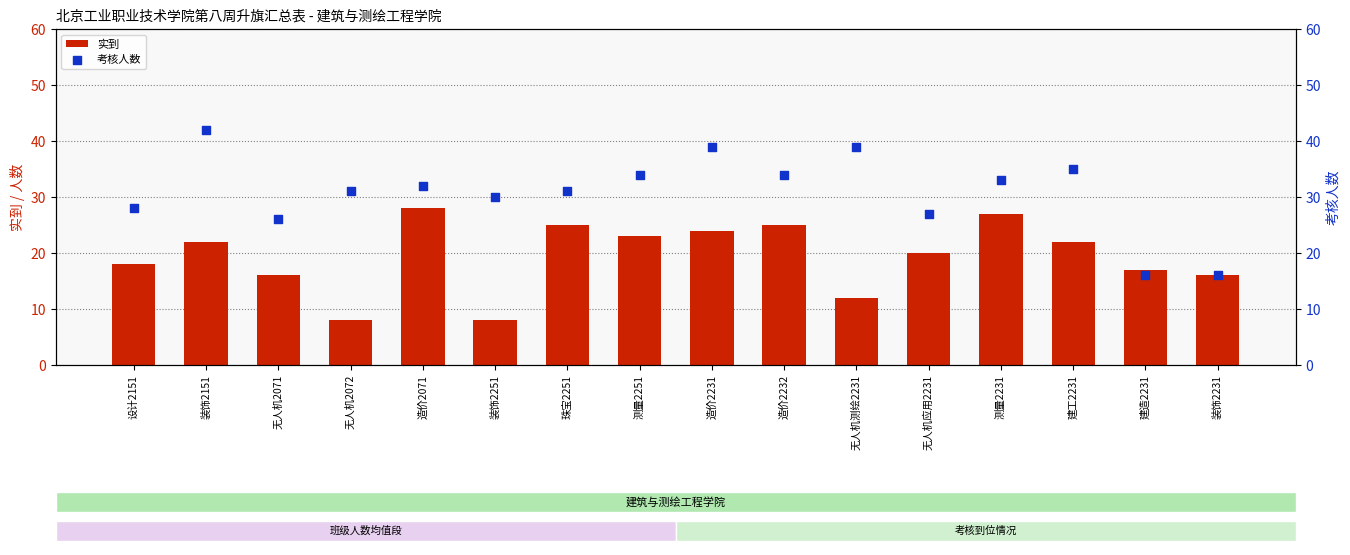

Which series has the largest total across all categories?

考核人数